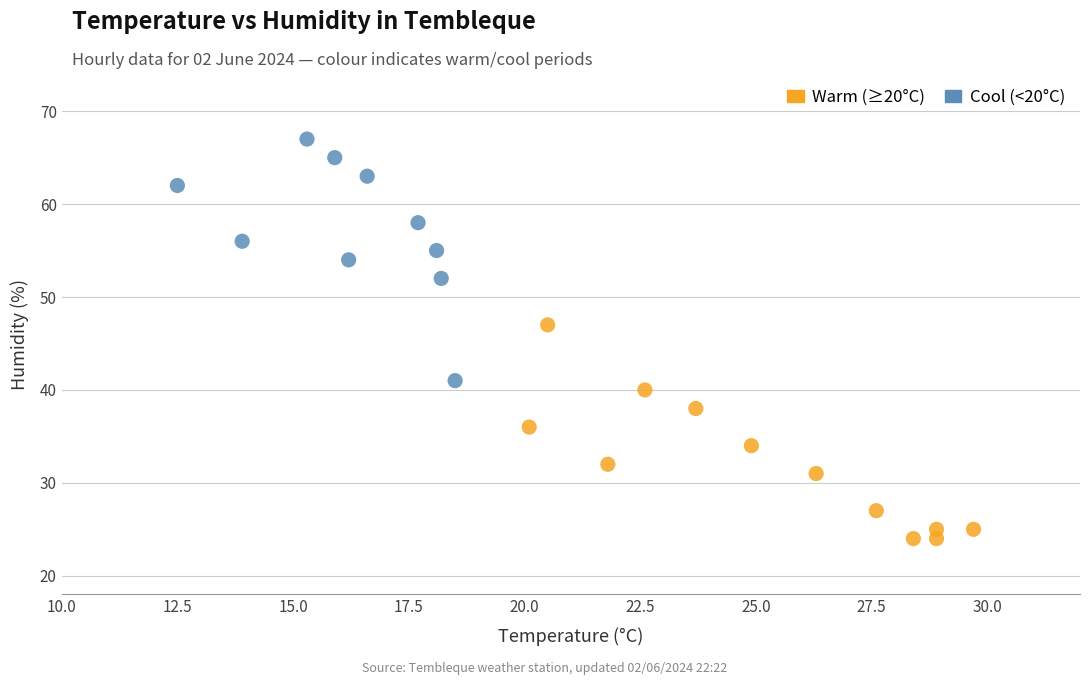

What are all the series names shown in the legend?

Warm (≥20°C), Cool (<20°C)